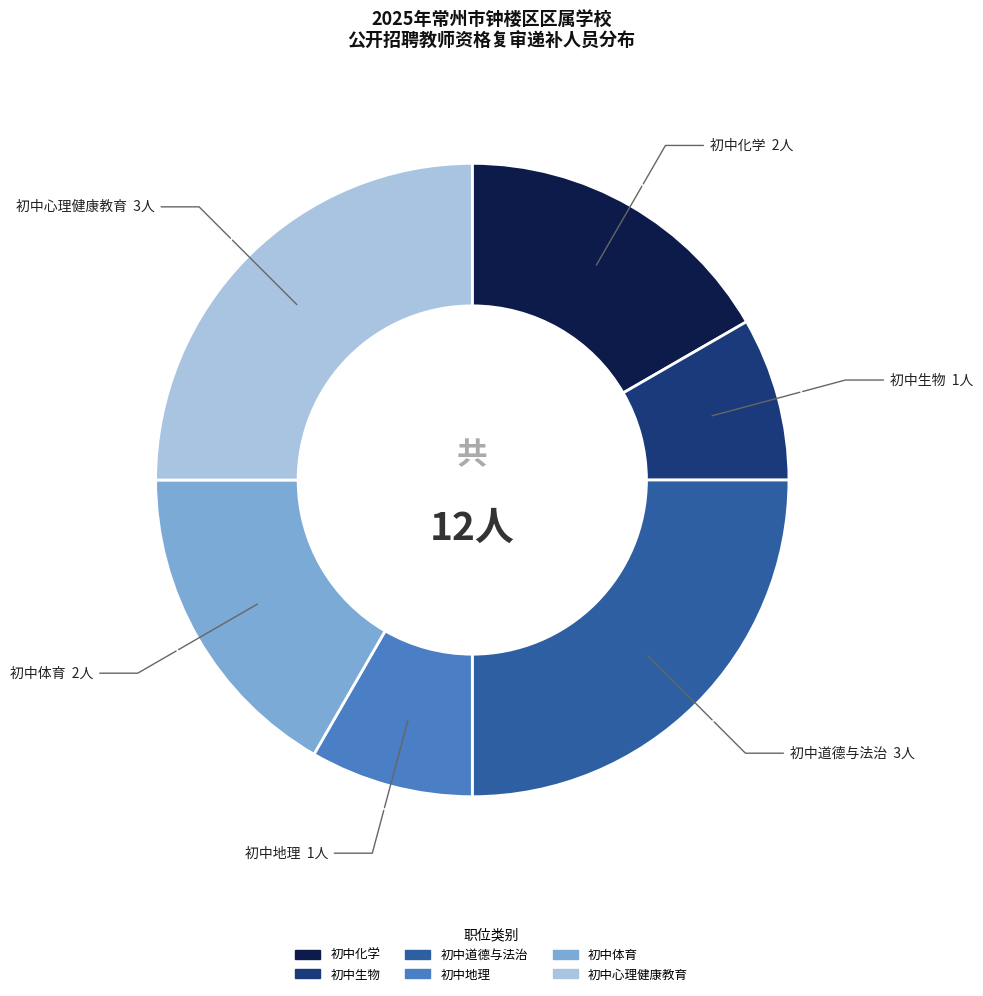

Is there any slice that represents more than half of the pie?

No